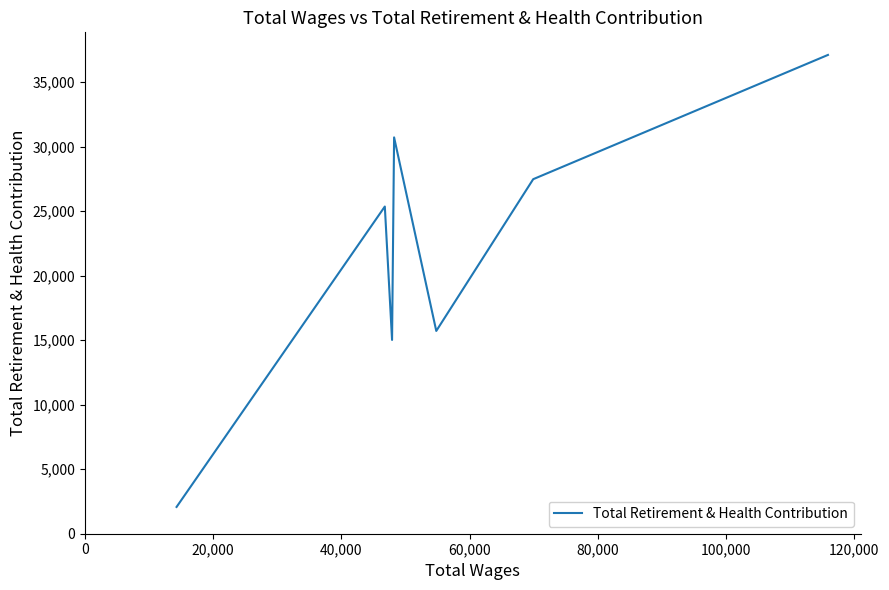

How many interior local valleys (lower than both neighbors) does the data have?

2